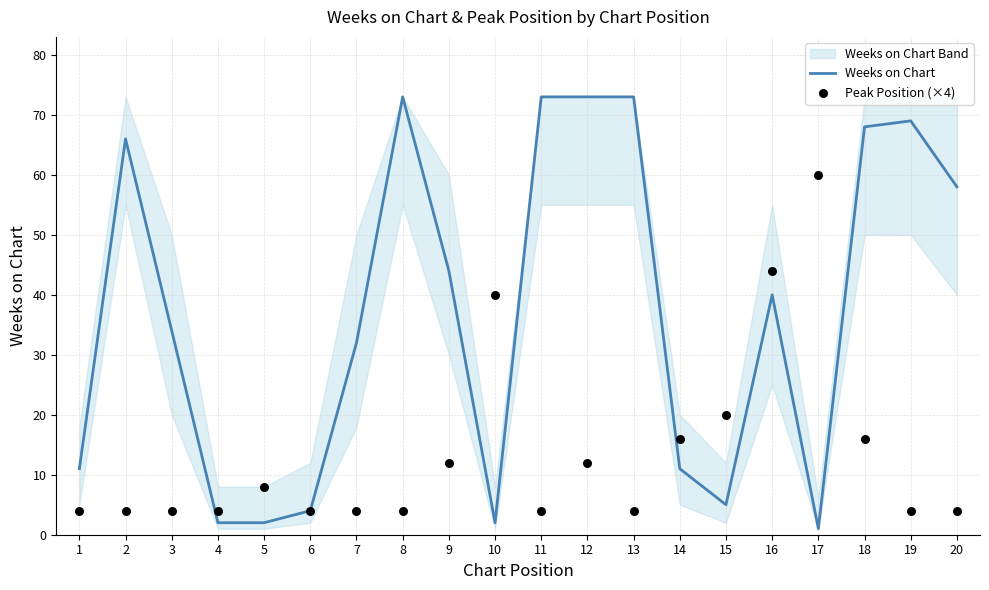

Which series reaches the maximum Y coordinate?

Weeks on Chart